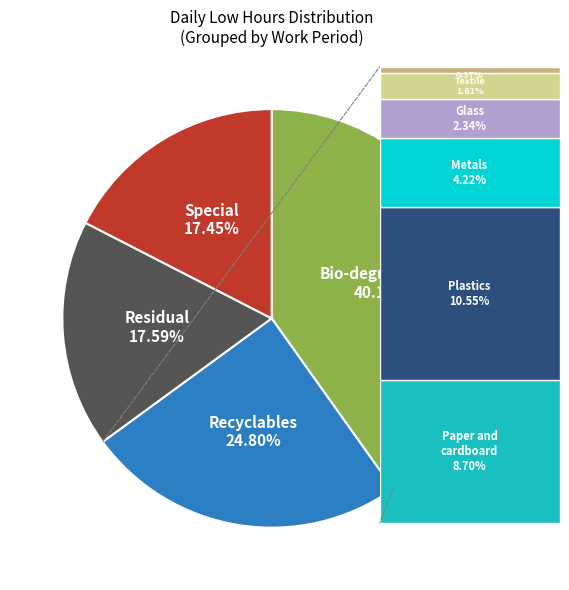

Does any single category account for the majority?

No